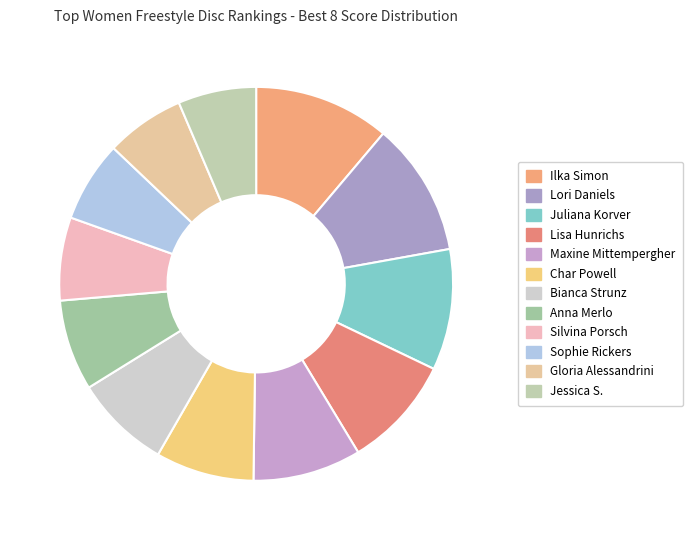

To the nearest percent, what is the average slice percentage?

8%